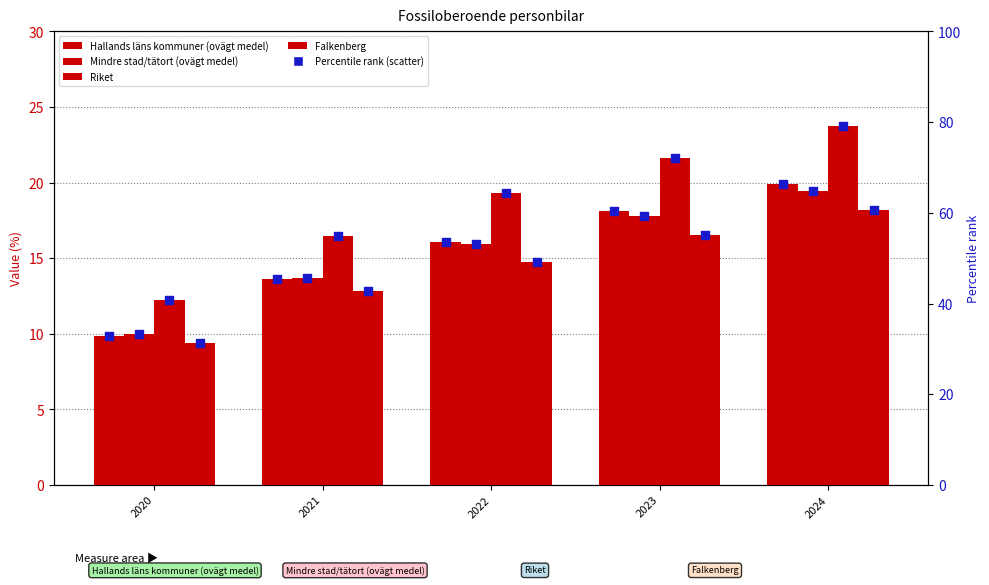

At how many categories does at least one series exceed 17?

3